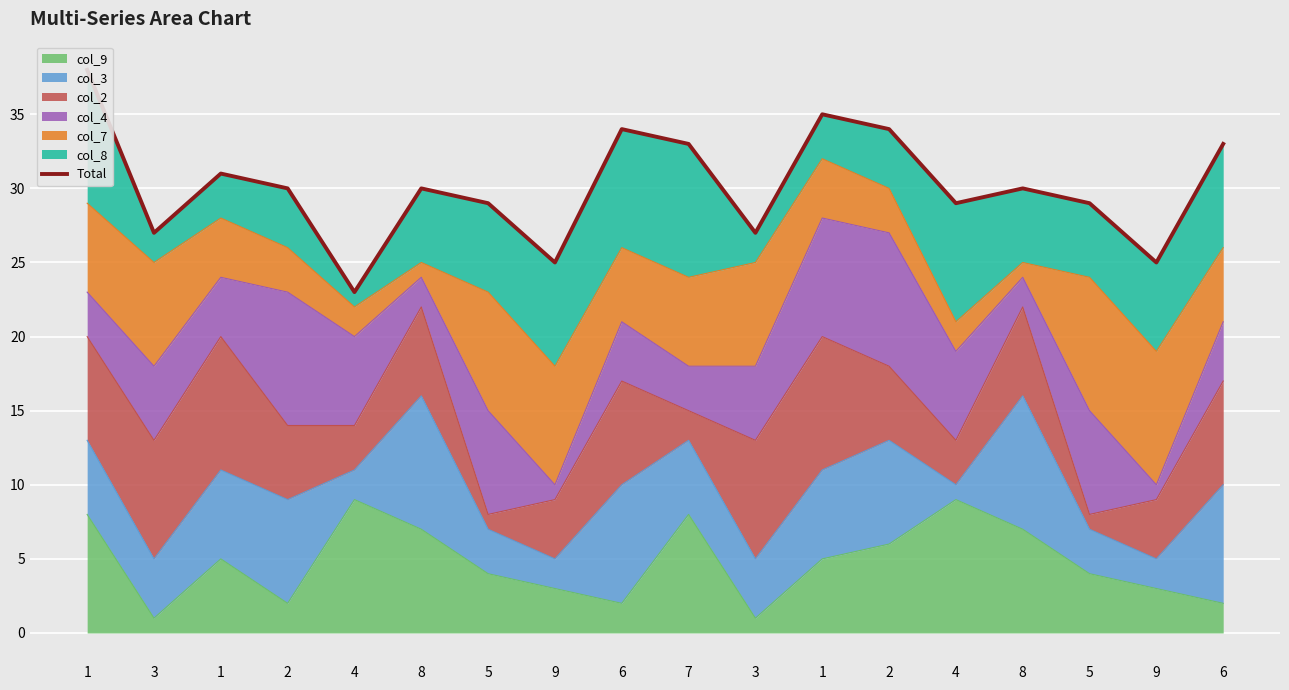

What is the value of the 3rd point from the left?

38